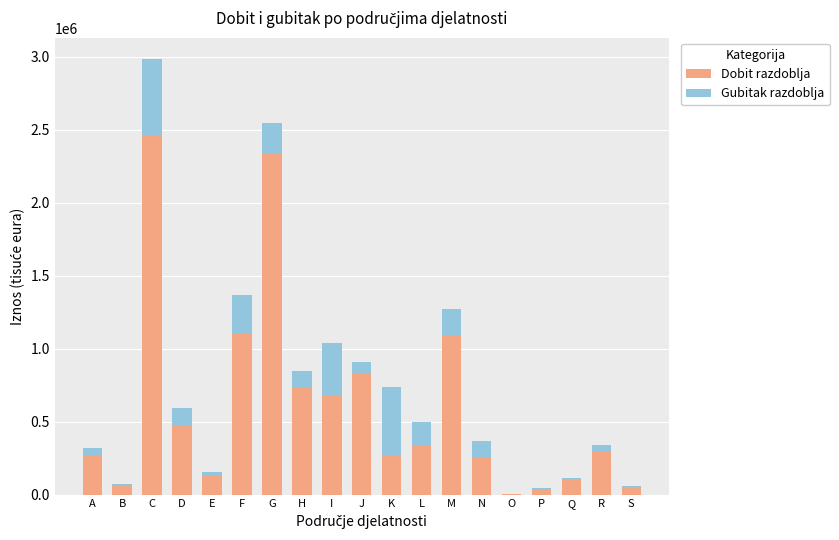

What is the sum of the Dobit razdoblja values at L and D?

813007.2